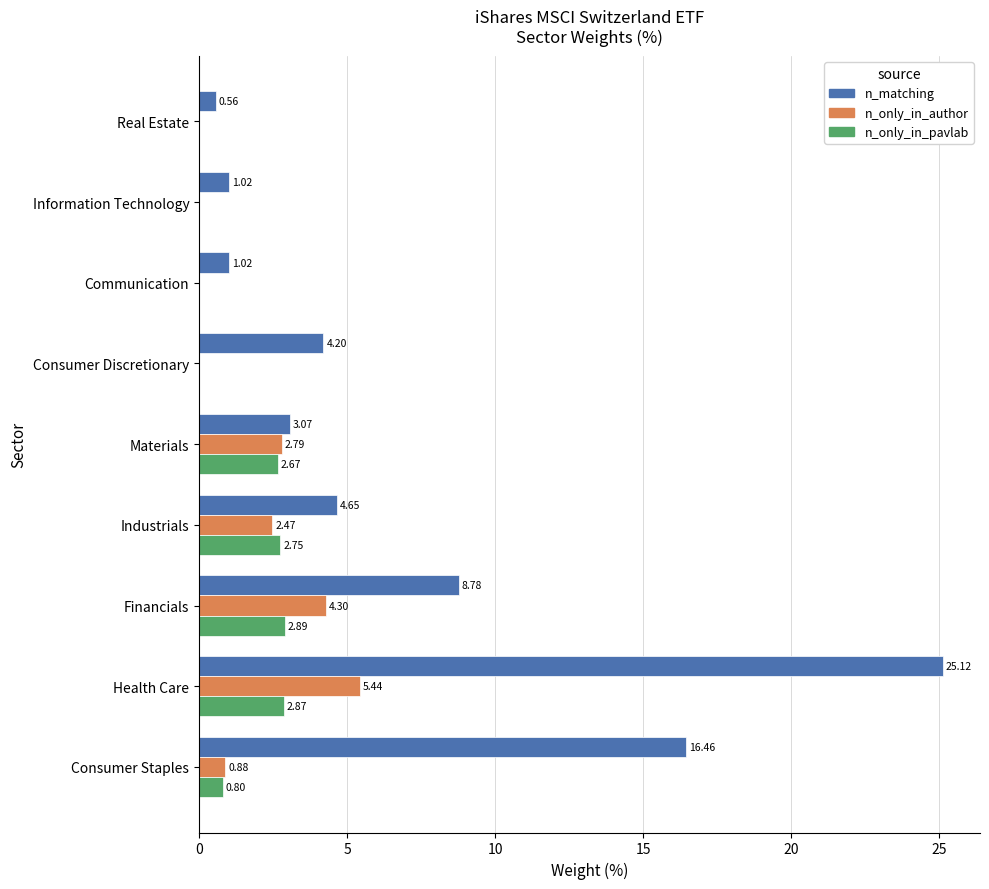

Which series has the largest total across all categories?

n_matching